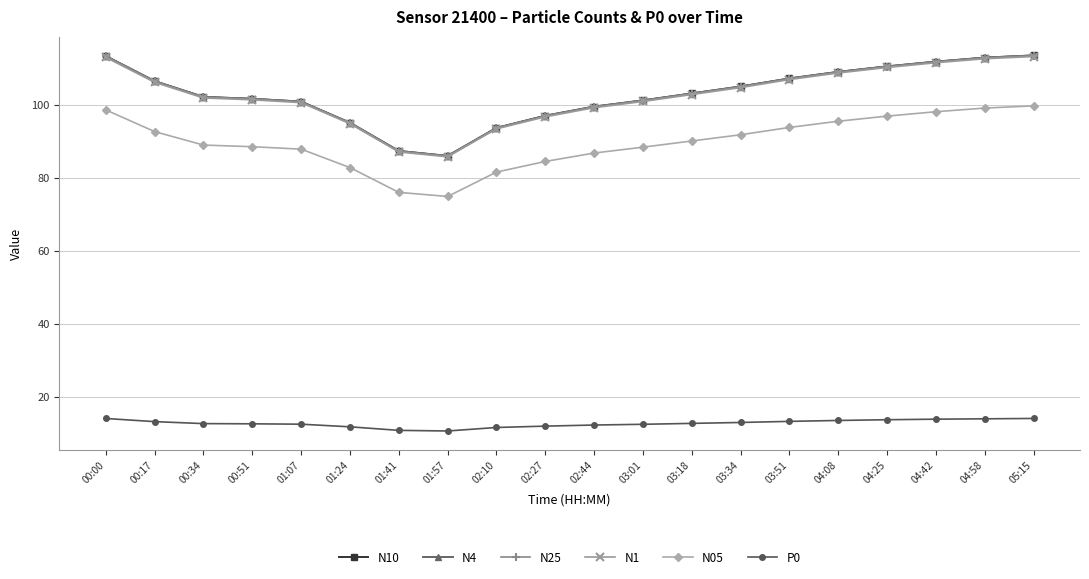

What is the difference between the maximum and minimum values in the N10 series?

27.5